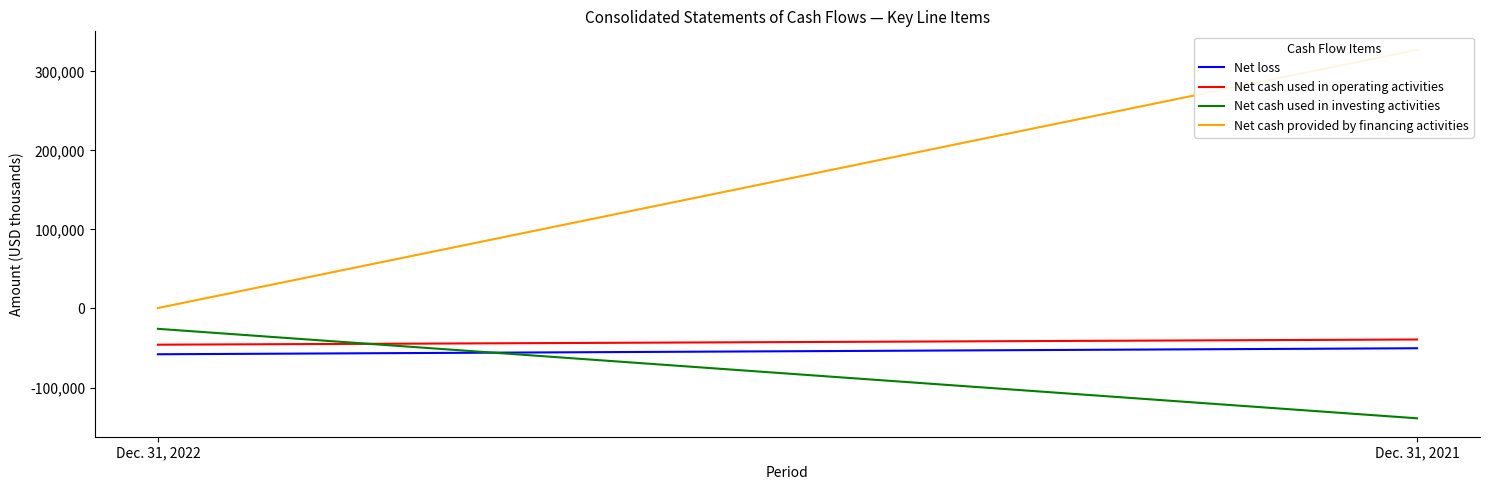

Which series has the widest spread of values?

Net cash provided by financing activities